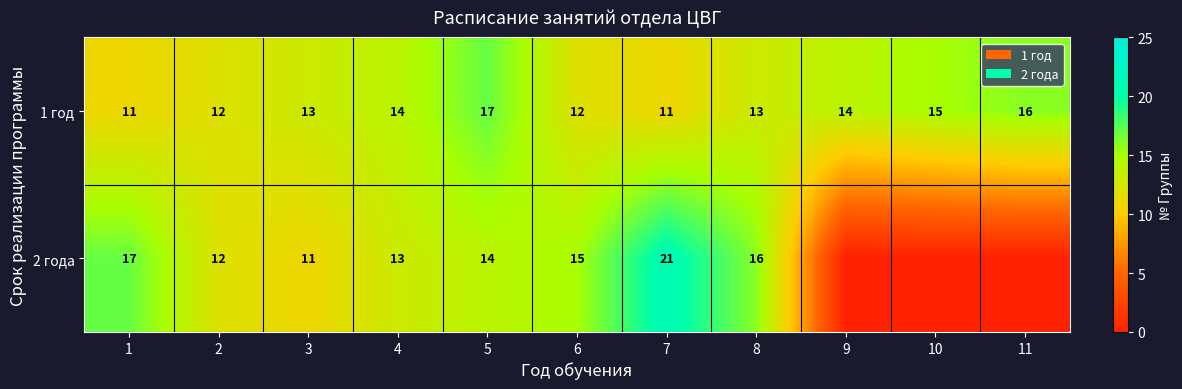

Is the value of 1 год at 6 greater than the value of 2 года at 6?

No